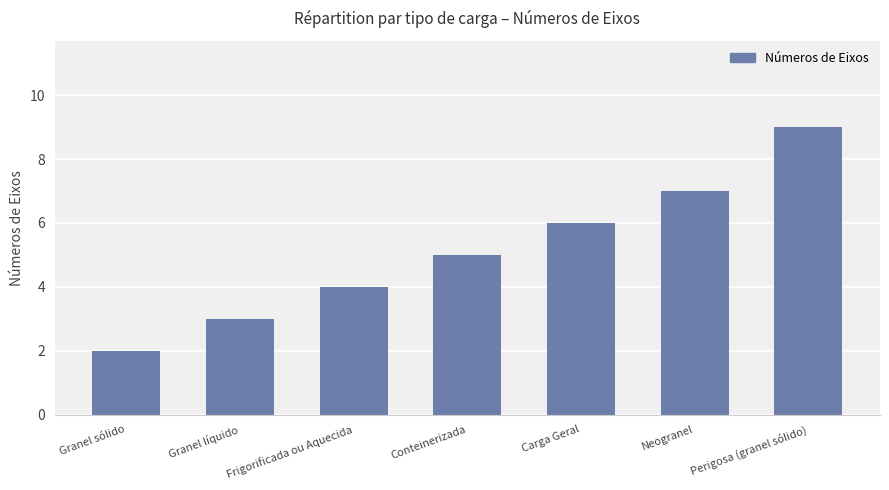

Count the number of categories in the chart.

7